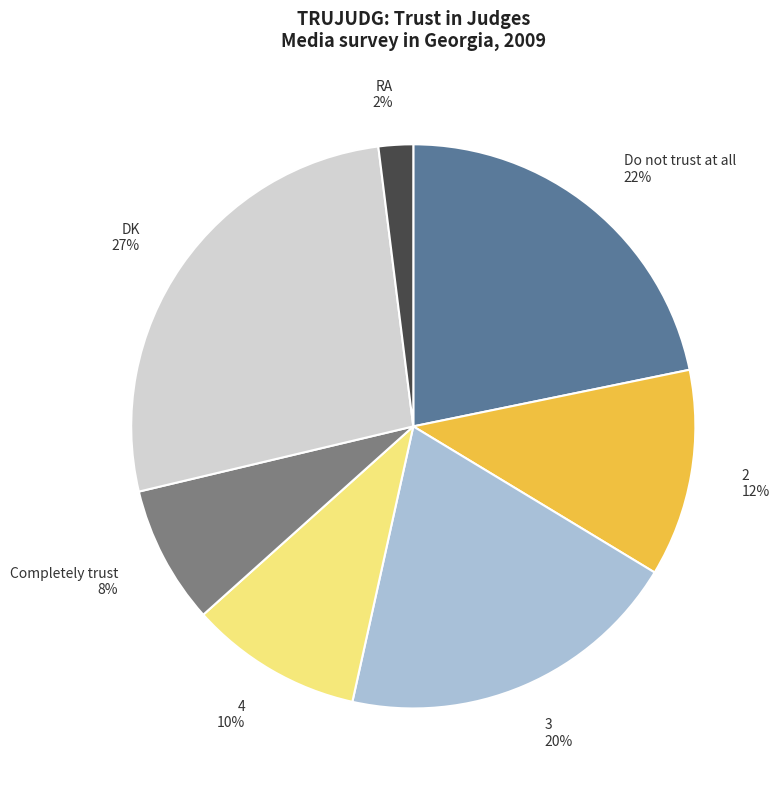

To the nearest percent, what portion does Do not trust at all represent?

22%